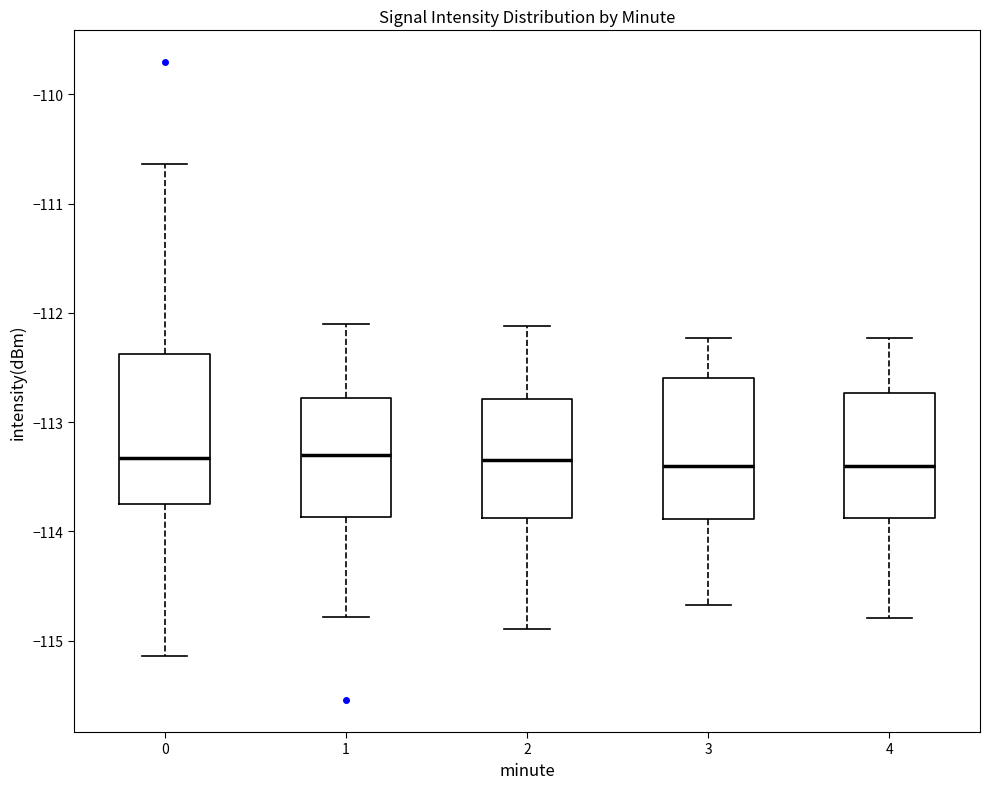

Reading left to right, transcribe this box plot: for each box, give where its median line is, the range the box spans, and where its two whiskers end, as read against the y-axis. The values are not printed on the chart, so give them approximately, as read against the axis.

0: median -113.3, box -113.8 to -112.4, whiskers -115.1 to -110.6
1: median -113.3, box -113.9 to -112.8, whiskers -114.8 to -112.1
2: median -113.3, box -113.9 to -112.8, whiskers -114.9 to -112.1
3: median -113.4, box -113.9 to -112.6, whiskers -114.7 to -112.2
4: median -113.4, box -113.9 to -112.7, whiskers -114.8 to -112.2